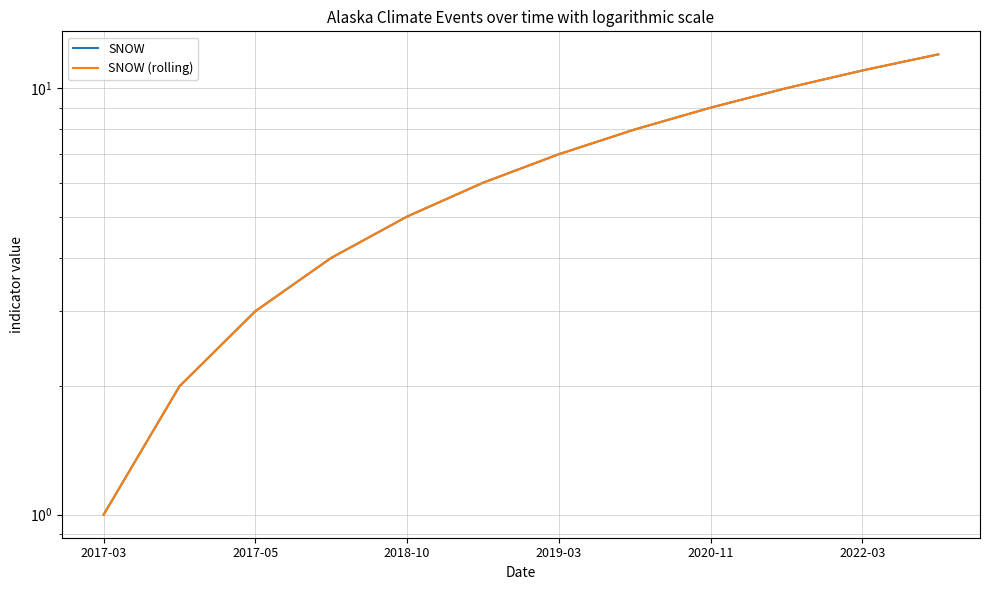

True or false: SNOW has a value of 4 at 2022-03.

False